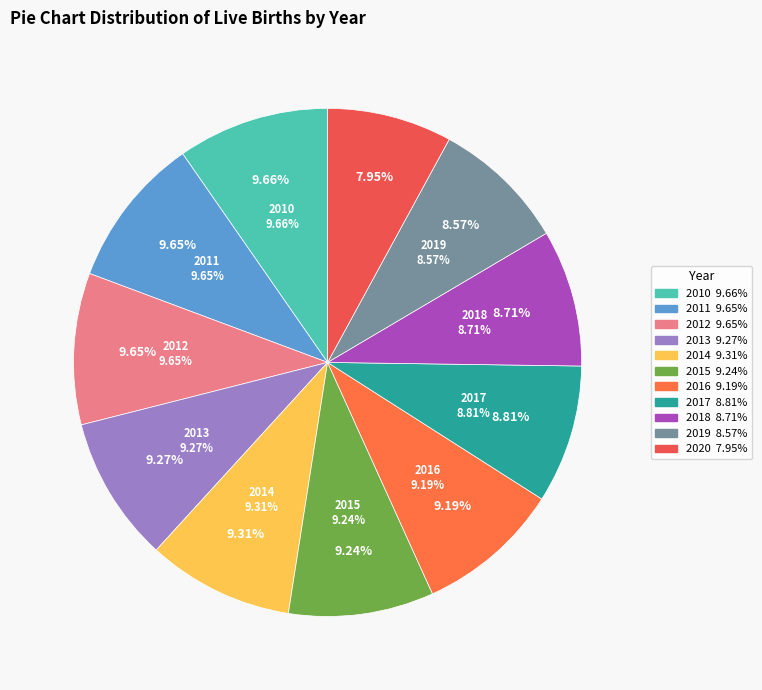

What percentage is the 2020 slice, to the nearest percent?

8%